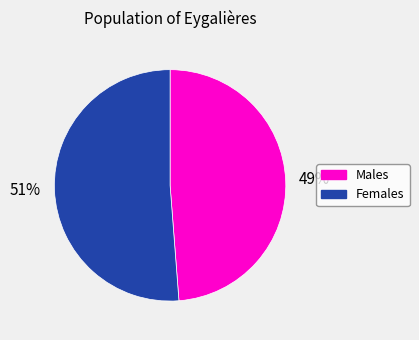

To the nearest percent, what portion does Females represent?

51%